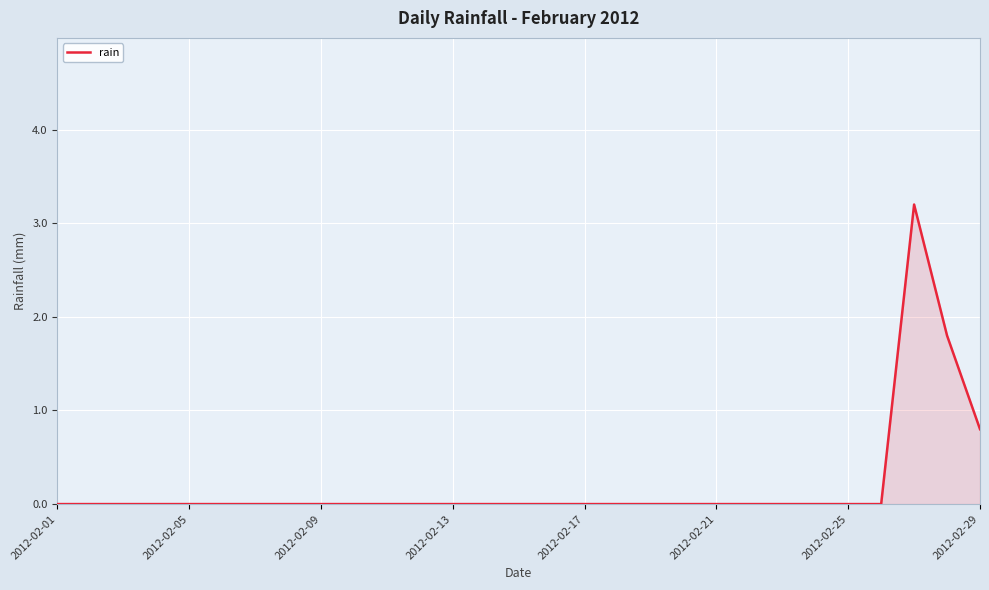

What is the greatest value displayed?

3.2